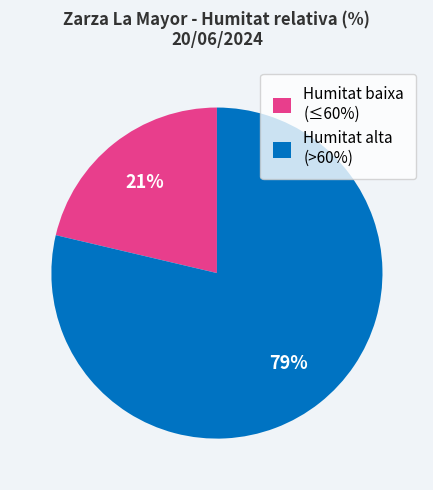

What is the largest slice in the pie chart?

Humitat alta (>60%)